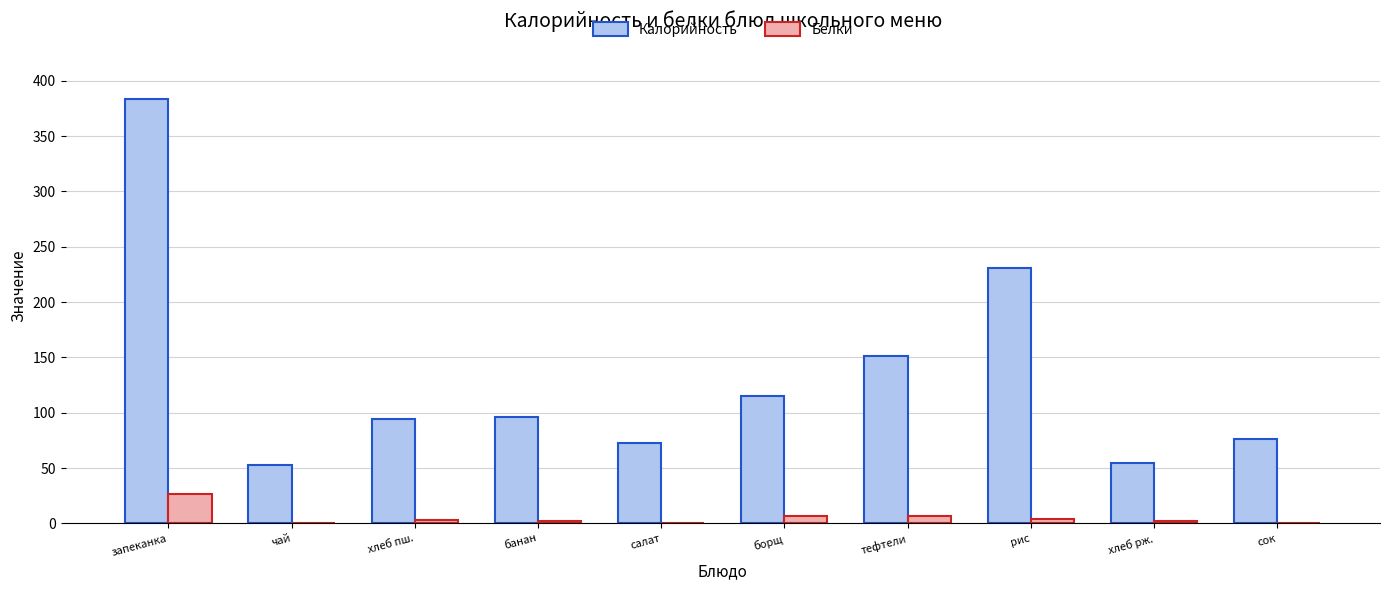

At which label does Белки first exceed 3?

запеканка